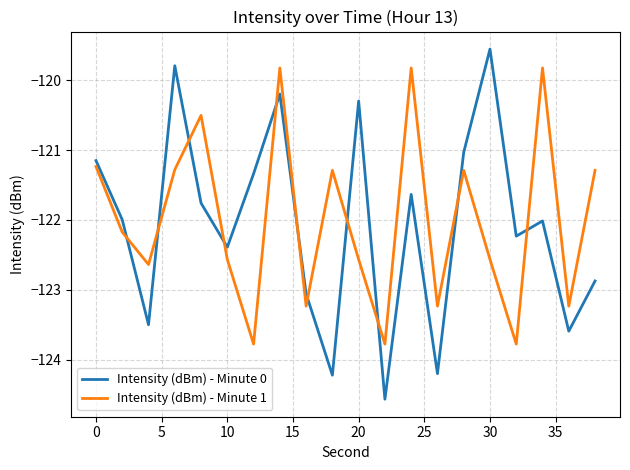

Which series has the largest range (max minus min)?

Intensity (dBm) - Minute 0